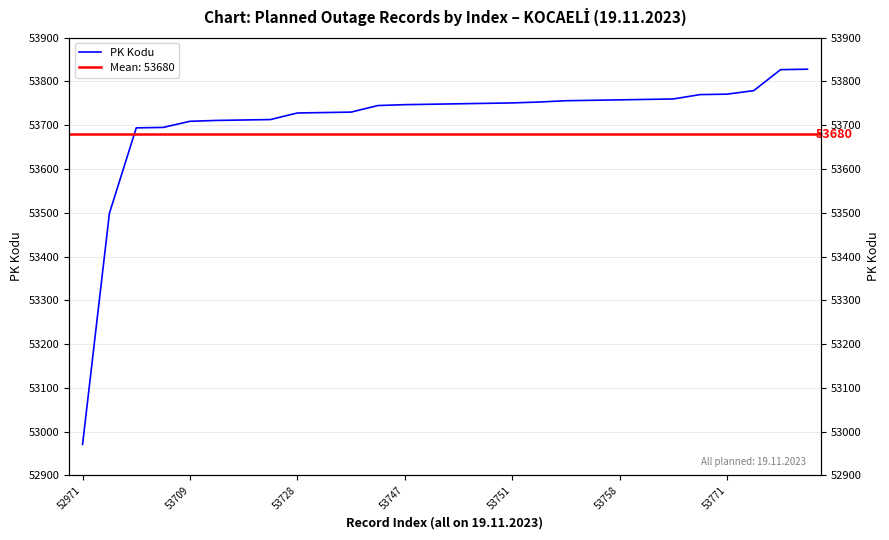

Approximately how many times larger is the value at 53747 compared to 18?

1.0